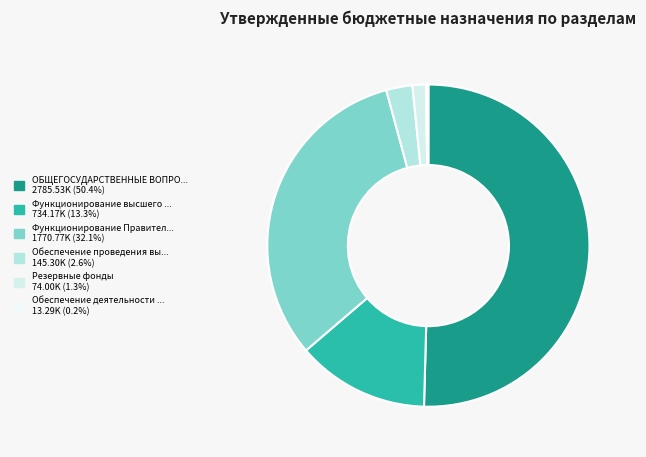

What is the majority slice?

ОБЩЕГОСУДАРСТВЕННЫЕ ВОПРОСЫ